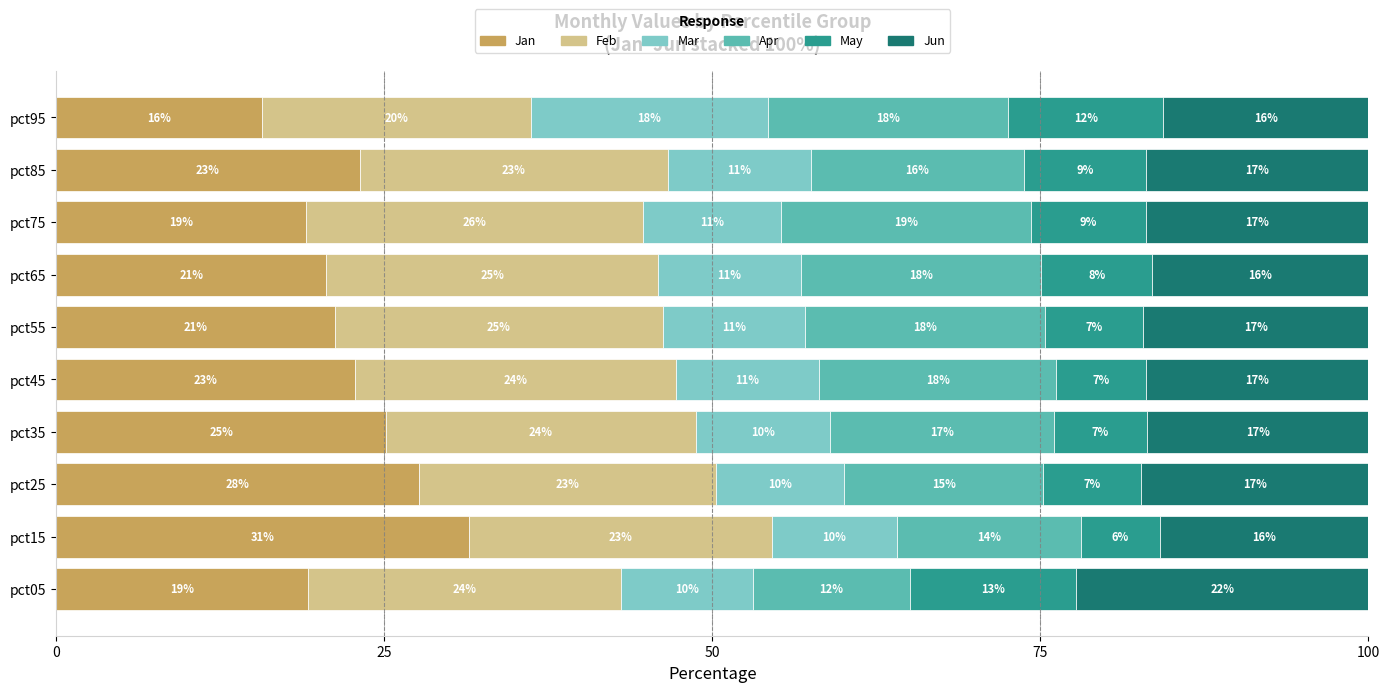

Reading left to right, transcribe all the data shown in this chart.

Jan: 19.2	31.5	27.6	25.2	22.8	21.2	20.6	19.0	23.1	15.7
Feb: 23.9	23.0	22.7	23.6	24.4	25.0	25.3	25.7	23.5	20.5
Mar: 10.0	9.6	9.7	10.3	10.9	10.8	10.9	10.5	10.9	18.1
Apr: 12.0	14.0	15.2	17.1	18.1	18.3	18.3	19.0	16.2	18.3
May: 12.7	6.0	7.5	7.1	6.8	7.5	8.5	8.8	9.3	11.8
Jun: 22.3	15.9	17.3	16.9	16.9	17.2	16.5	16.9	17.0	15.7